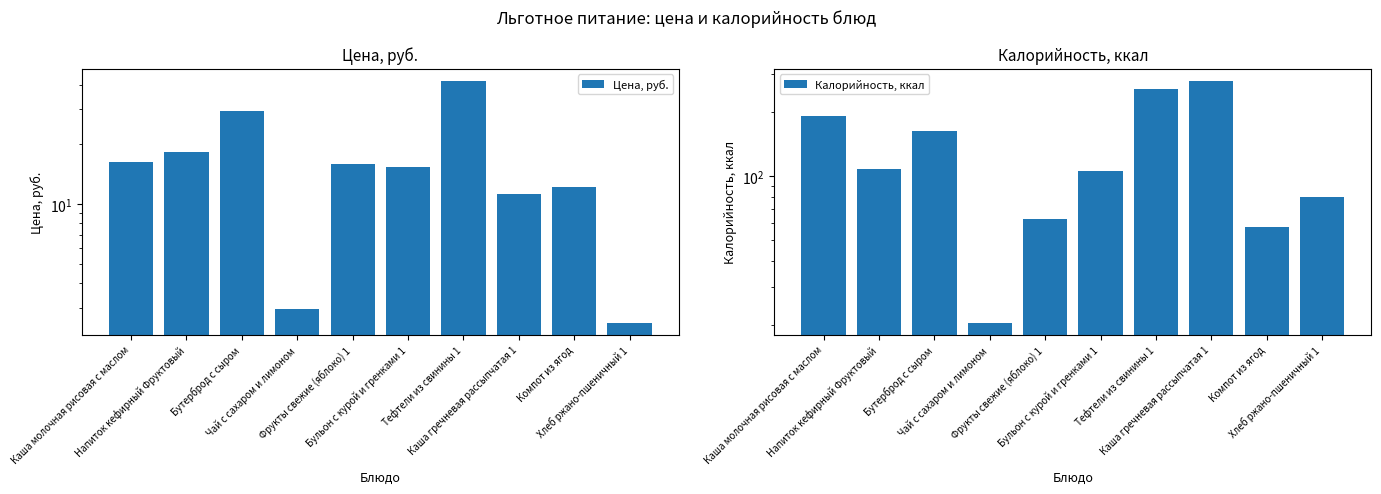

Reading right to left, extract all data points from this chart.

Цена, руб.: Хлеб ржано-пшеничный 1=2.5	Компот из ягод=12.2	Каша гречневая рассыпчатая 1=11.2	Тефтели из свинины 1=41.7	Бульон с курой и гренками 1=15.3	Фрукты свежие (яблоко) 1=15.9	Чай с сахаром и лимоном=3.0	Бутерброд с сыром=29.5	Напиток кефирный Фруктовый=18.3	Каша молочная рисовая с маслом=16.3
Калорийность, ккал: Хлеб ржано-пшеничный 1=80.0	Компот из ягод=57.5	Каша гречневая рассыпчатая 1=279.0	Тефтели из свинины 1=254.5	Бульон с курой и гренками 1=105.8	Фрукты свежие (яблоко) 1=63.0	Чай с сахаром и лимоном=20.5	Бутерброд с сыром=163.2	Напиток кефирный Фруктовый=107.8	Каша молочная рисовая с маслом=191.2